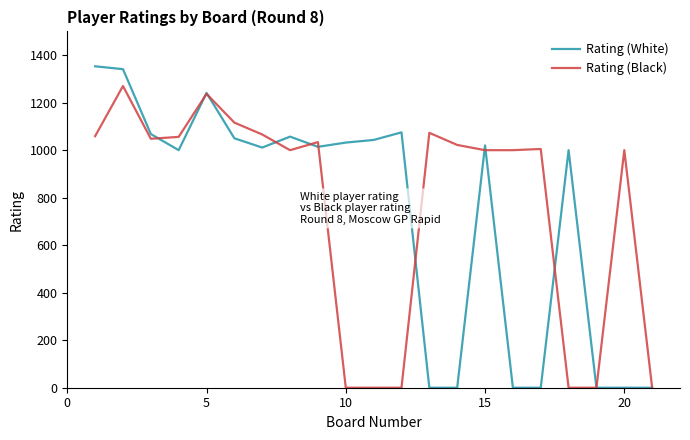

List the series in order of their peak value, highest first.

Rating (White), Rating (Black)